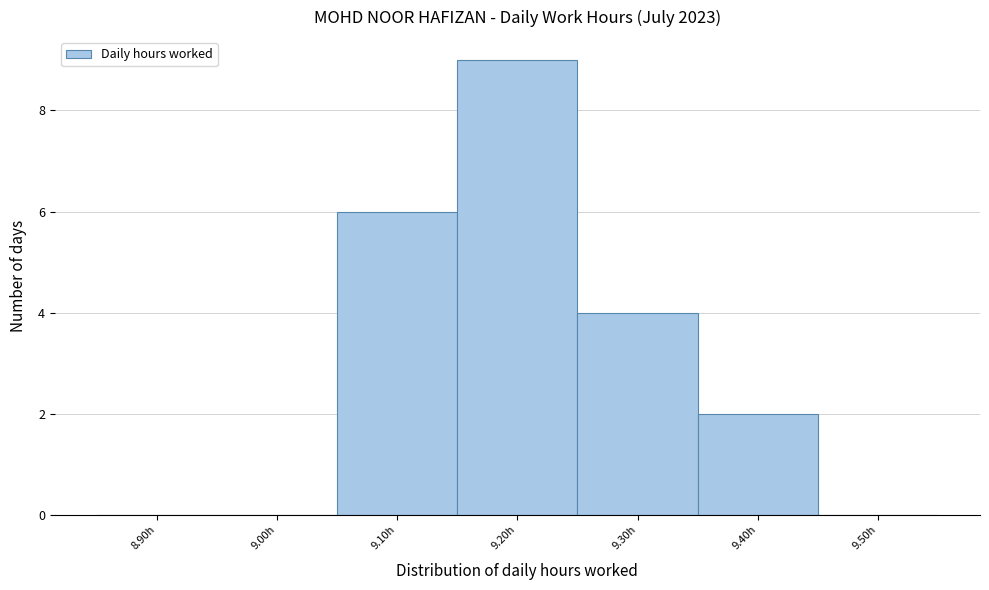

Reading left to right, list all the values displayed in this chart.

8.90h=0	9.00h=0	9.10h=6	9.20h=9	9.30h=4	9.40h=2	9.50h=0